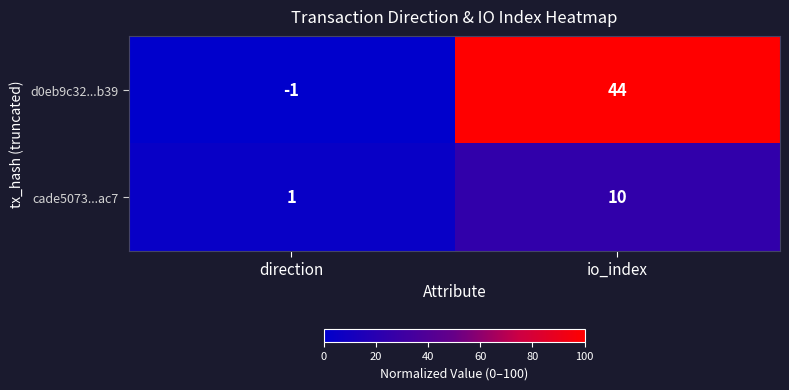

Read the d0eb9c32...b39 value at io_index, to the nearest 5.

45